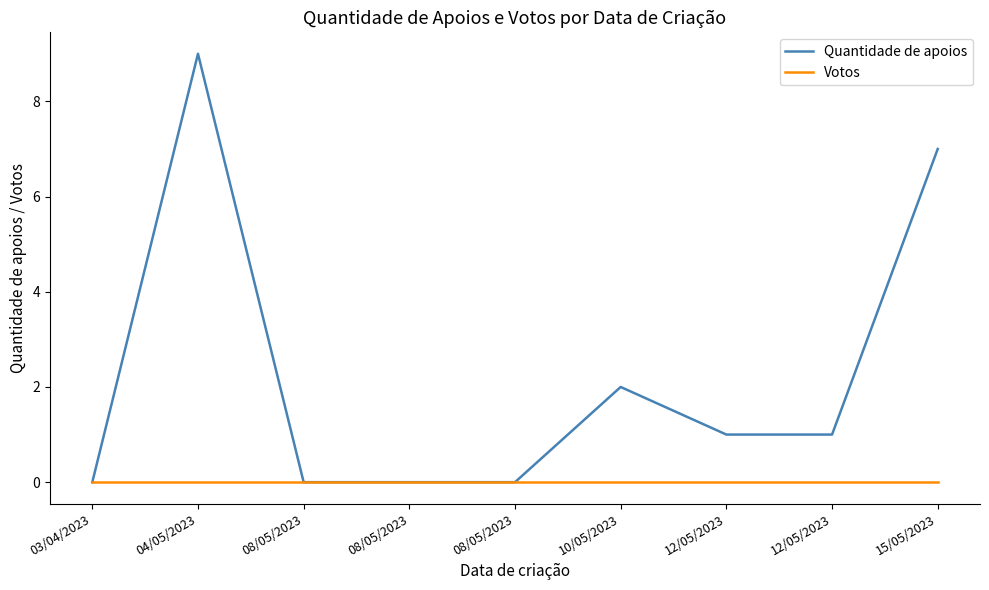

How many lines are shown in the chart?

2